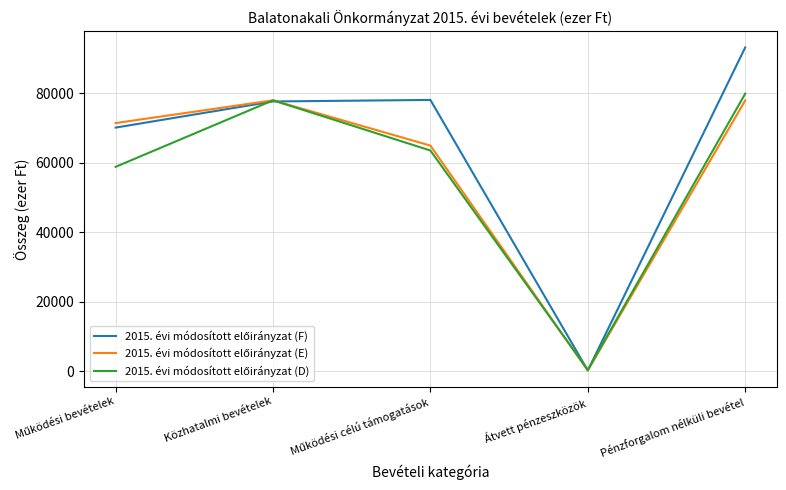

What is the spread (max minus min) of values at Közhatalmi bevételek?

326